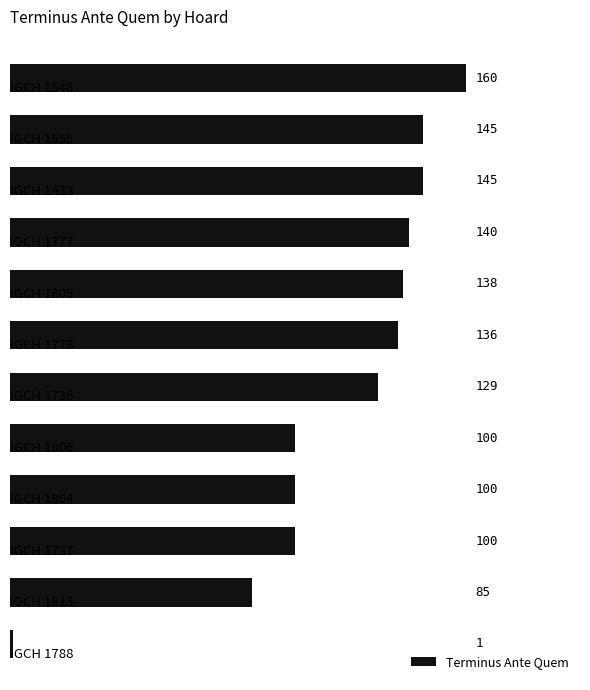

How many values are below 136?

6